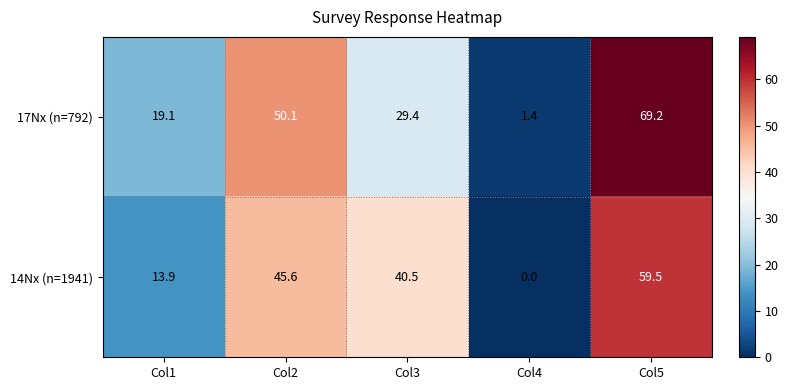

How many data points does each series have?

5